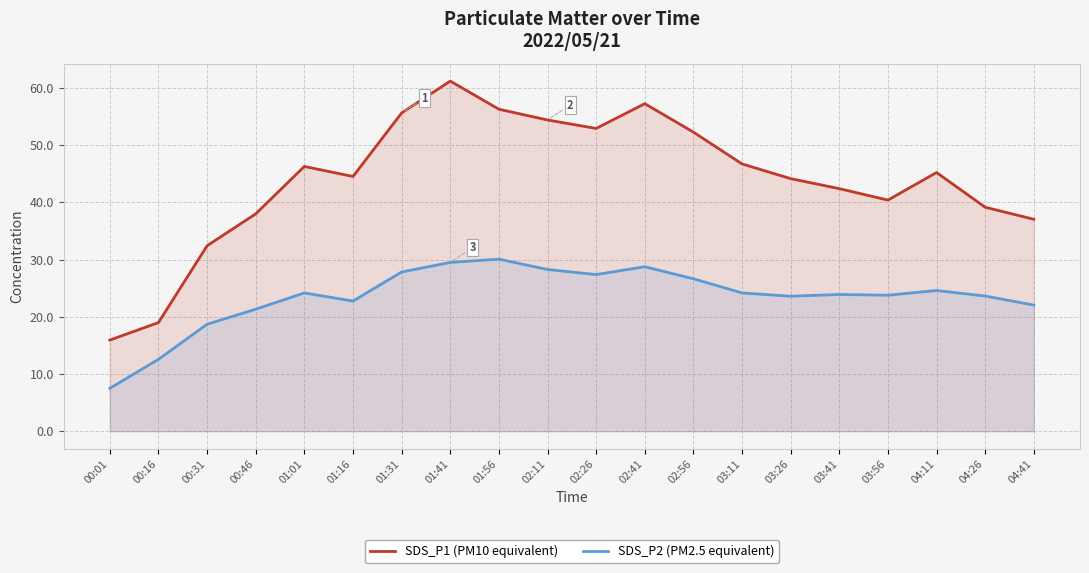

Rank the series by their average value, from highest to lowest.

SDS_P1 (PM10 equivalent), SDS_P2 (PM2.5 equivalent)